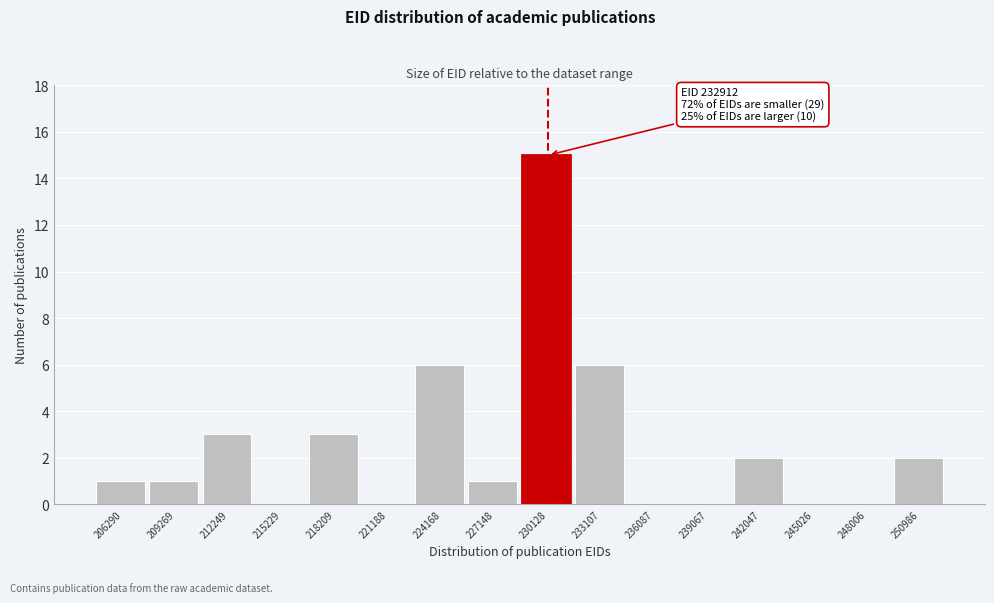

Reading right to left, extract all data points from this chart.

250986=2	248006=0	245026=0	242047=2	239067=0	236087=0	233107=6	230128=15	227148=1	224168=6	221188=0	218209=3	215229=0	212249=3	209269=1	206290=1